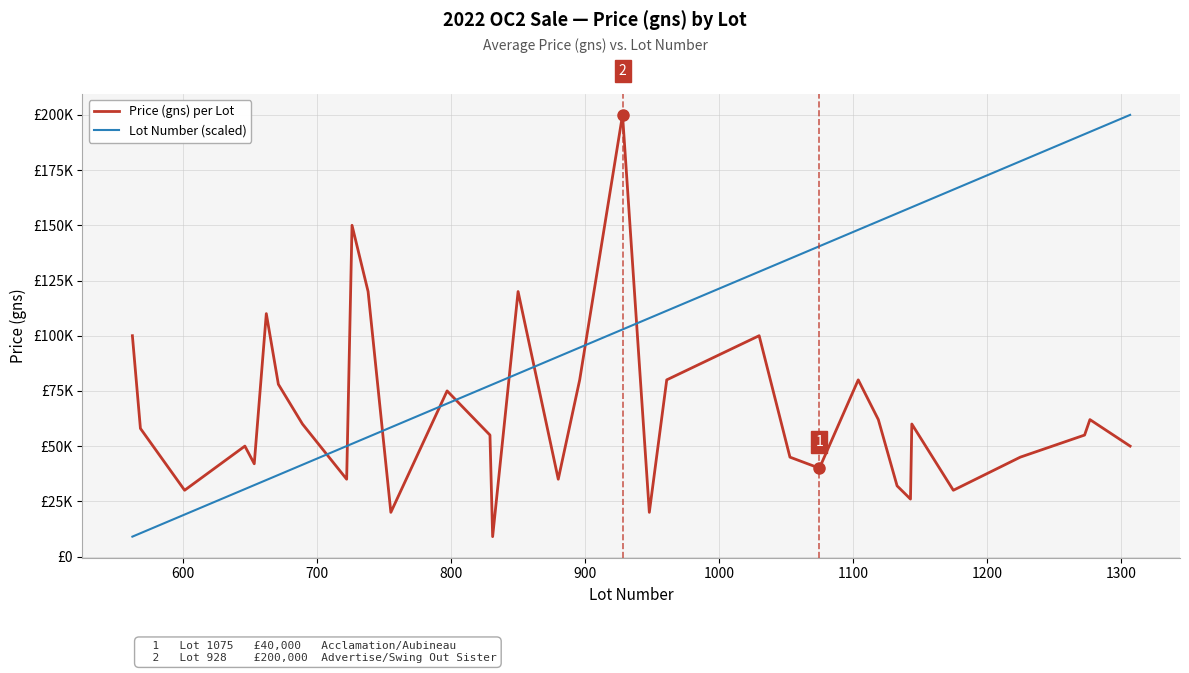

What are all the series names shown in the legend?

Price (gns) per Lot, Lot Number (scaled)